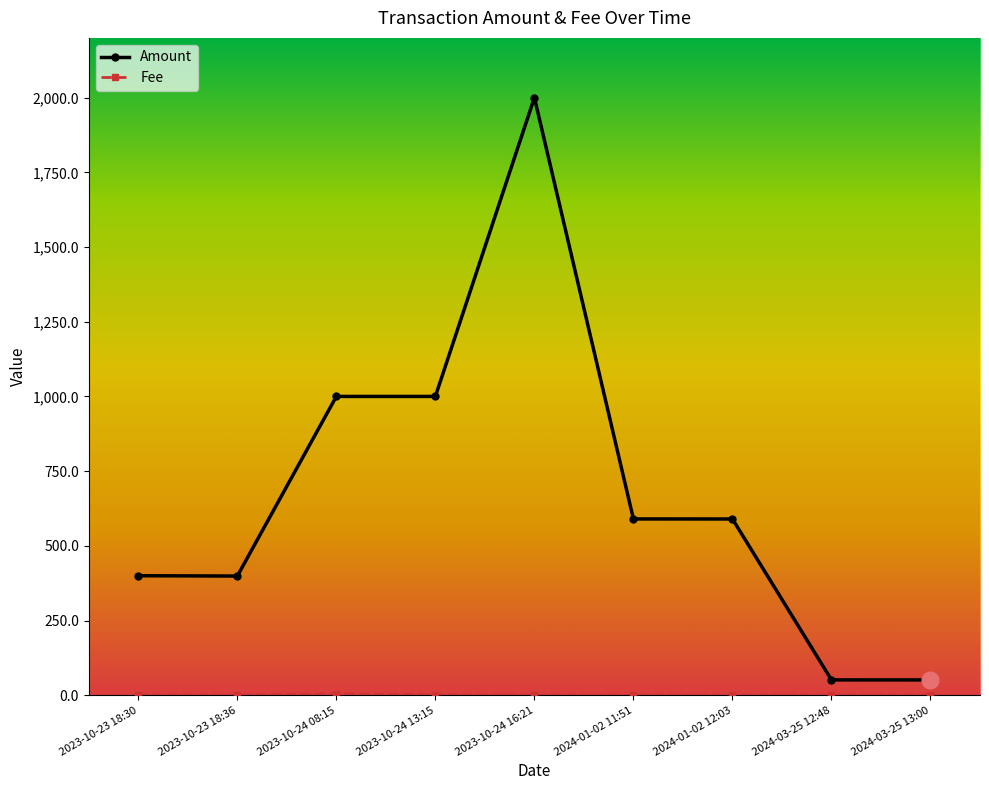

The Amount series shows 590.0 at 2024-01-02 11:51. True or false?

True